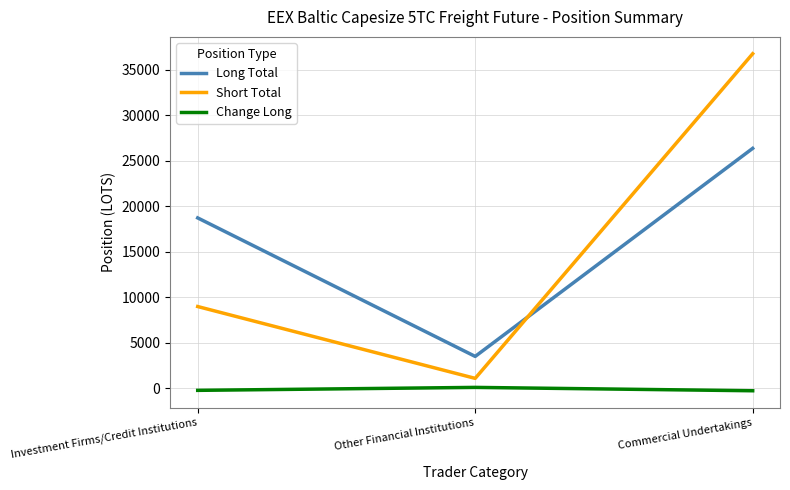

What is the average value of the Long Total series?

16197.4